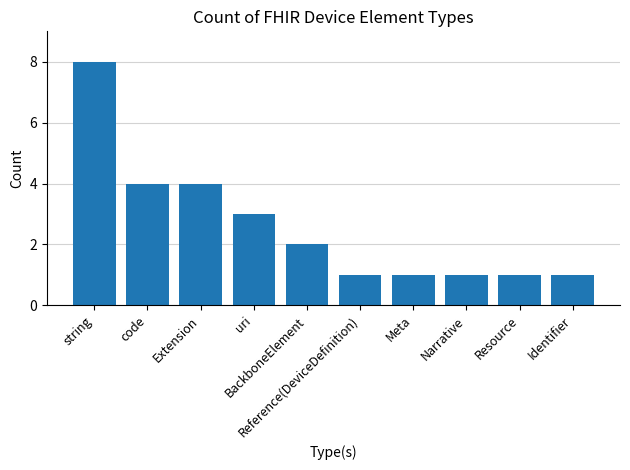

What is the difference between the maximum and minimum values?

7